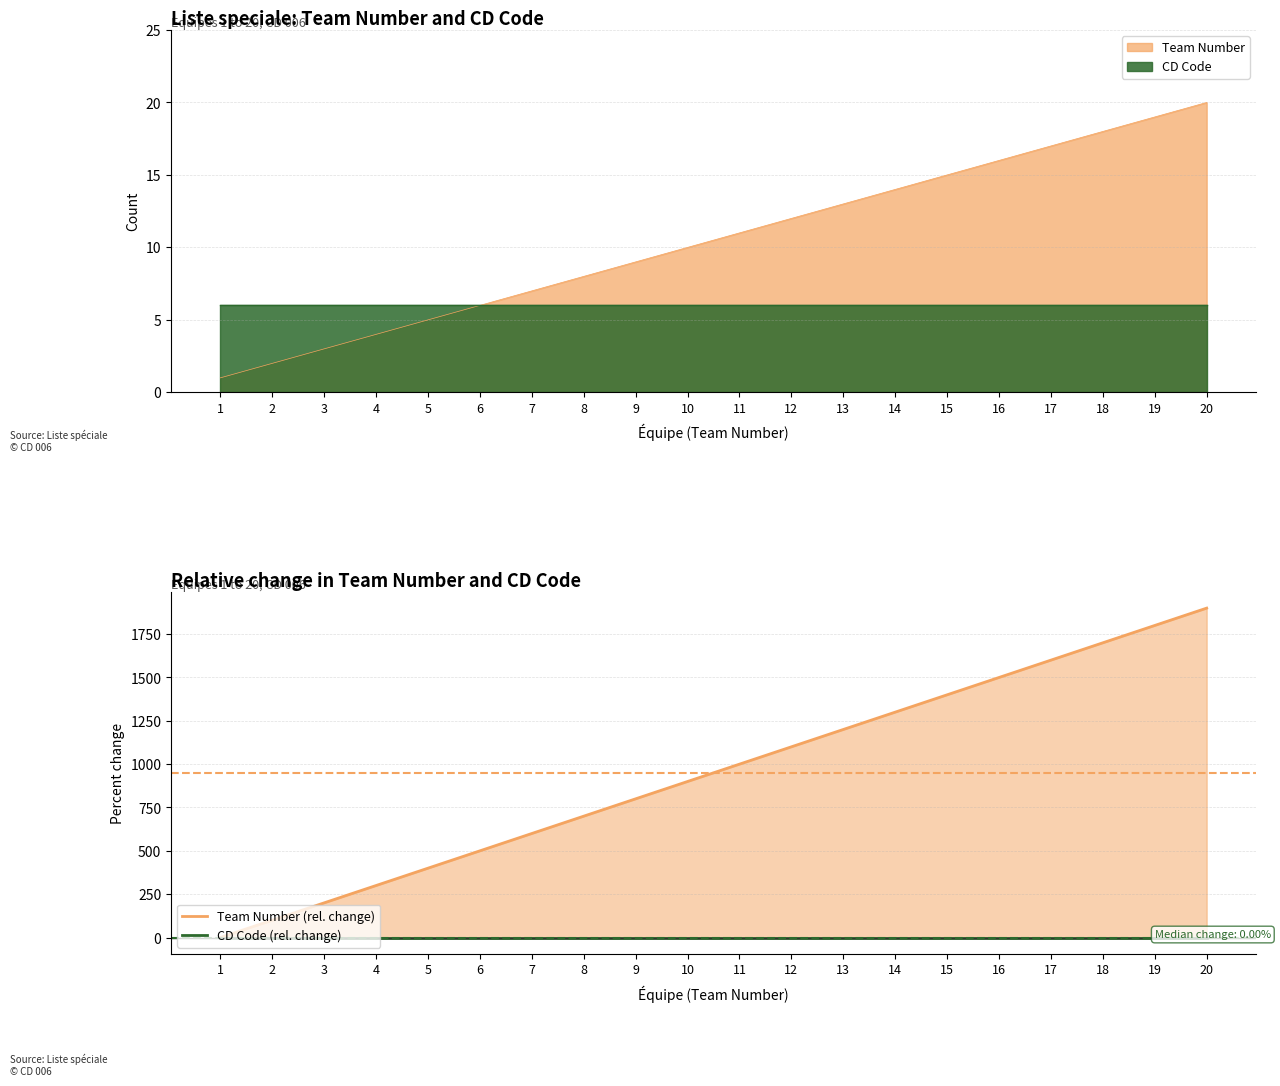

Is it true that CD Code (rel. change) equals 0 at 8?

True